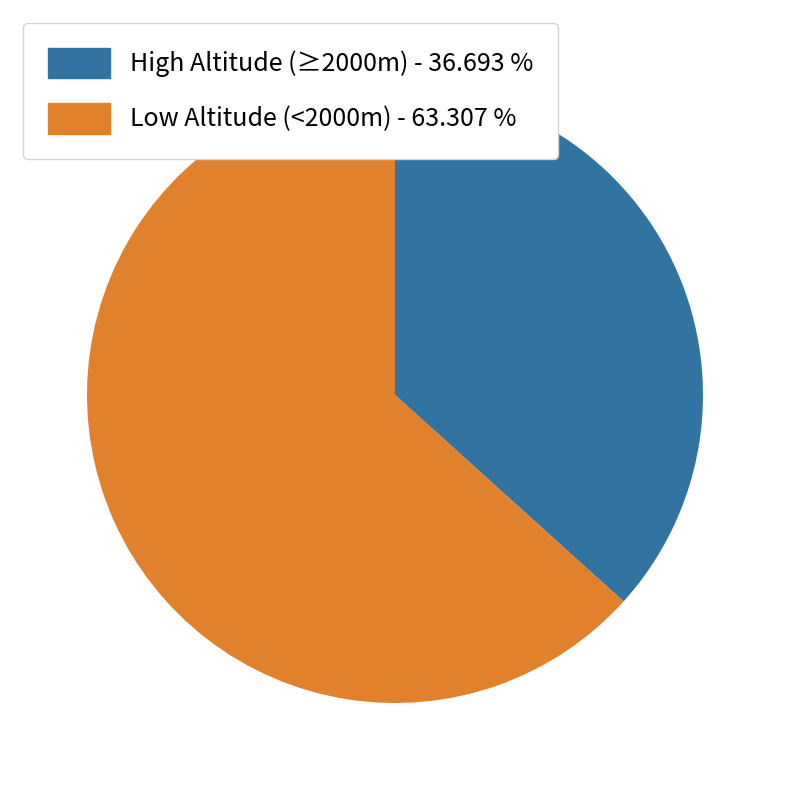

Does any single category account for the majority?

Yes